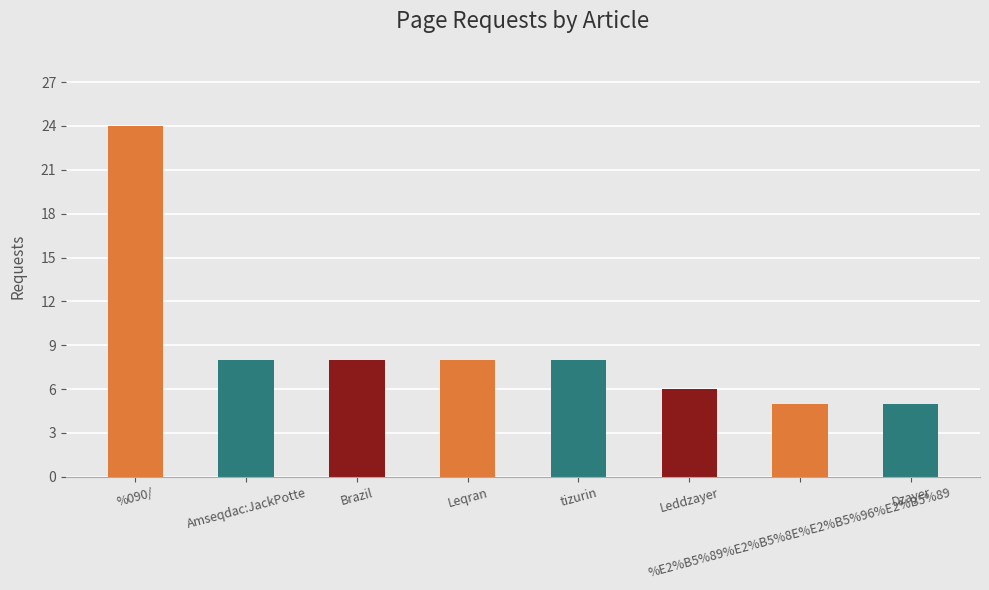

Which label corresponds to the largest value in the chart?

%090/